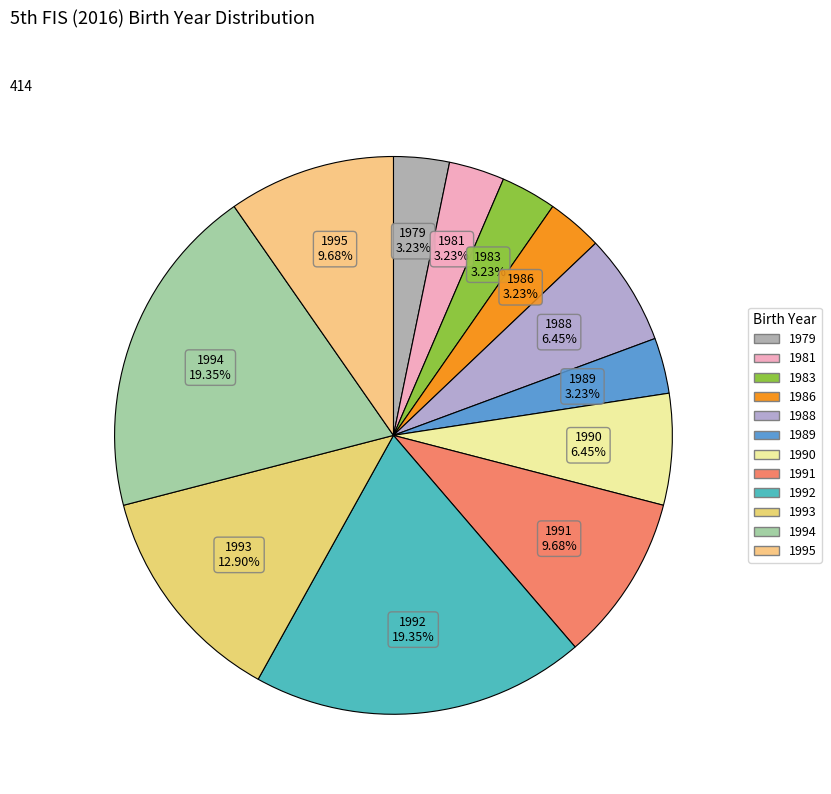

Combined, what portion of the pie is 1994 and 1979?

22.6%